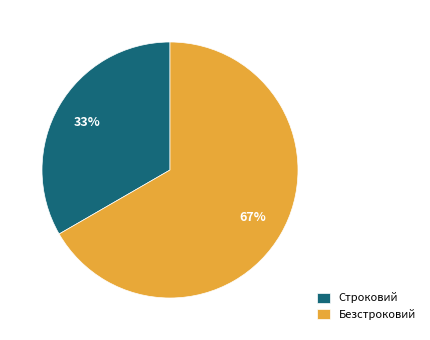

Count the number of slices in the pie.

2